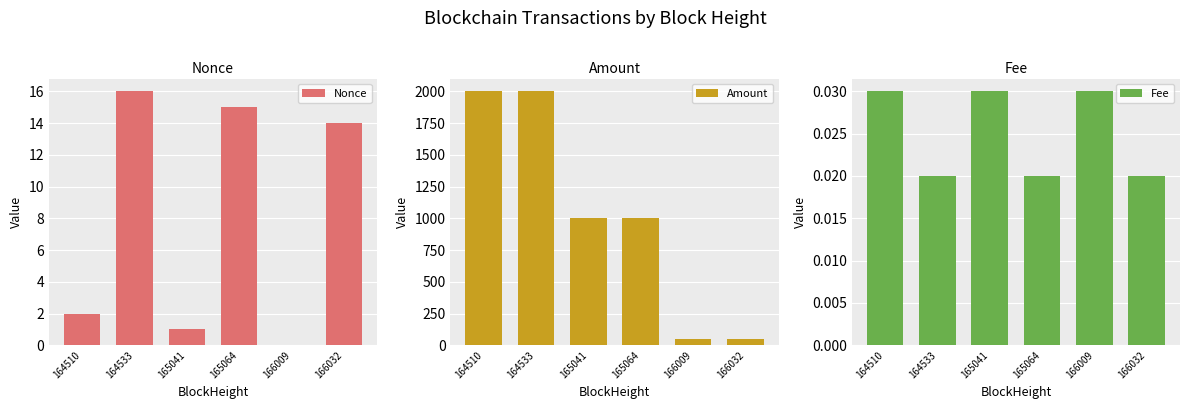

What is the value of the Nonce bar at the 4th from the left?

15.0